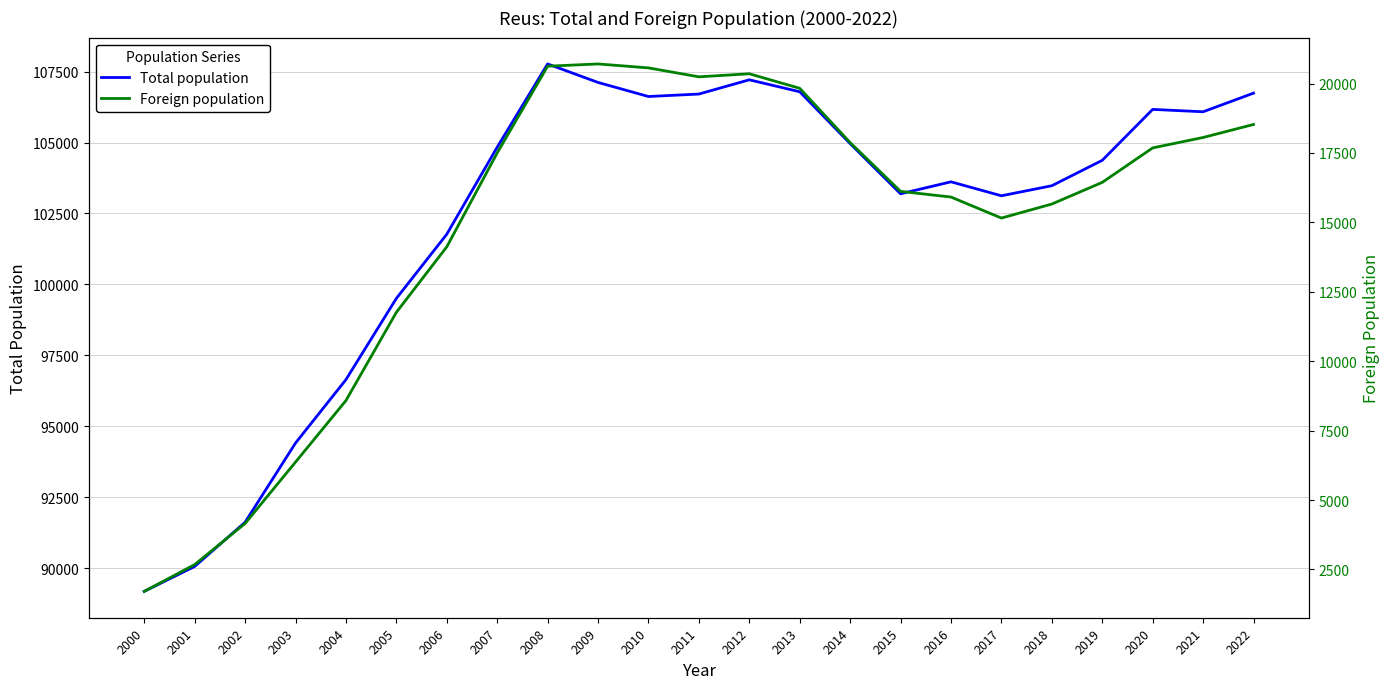

The value of Total population at 2006 is 101767. True or false?

True